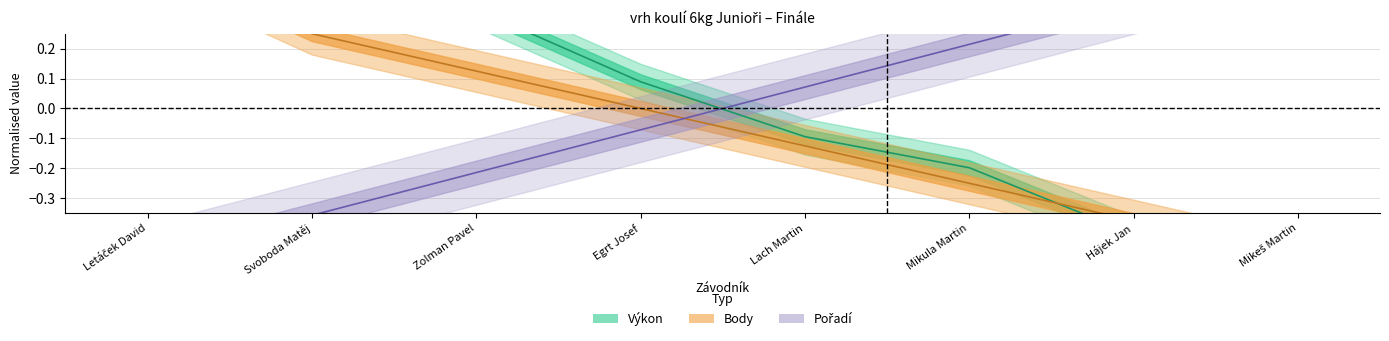

What are all the series names shown in the legend?

Pořadí, Výkon, Body